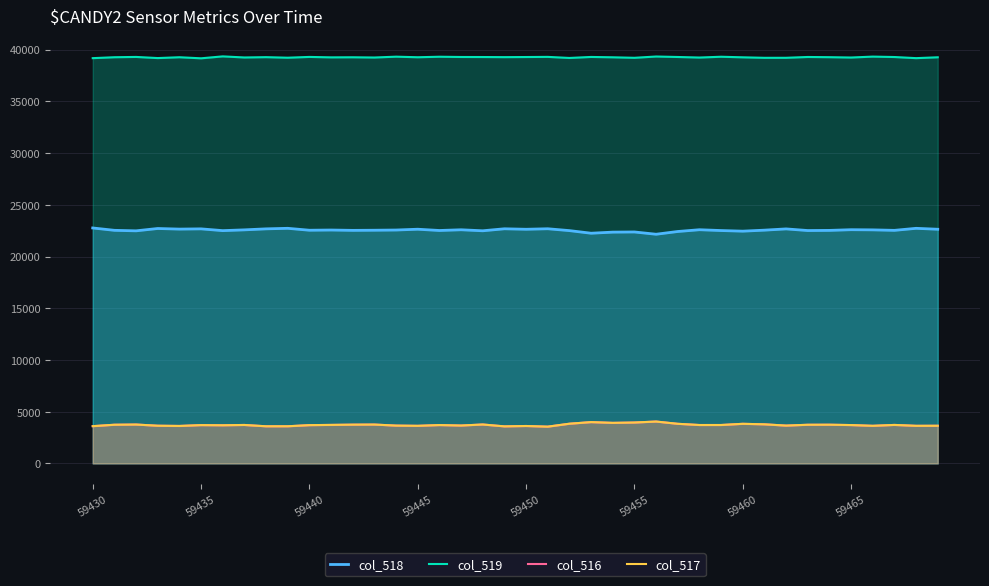

How many distinct data groups are displayed?

4